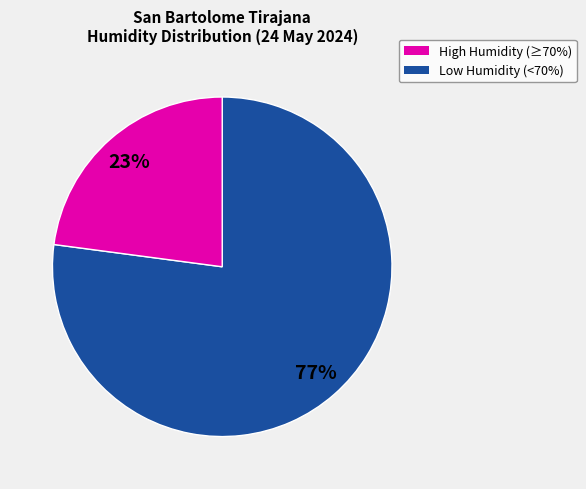

Is there a majority slice in this chart?

Yes